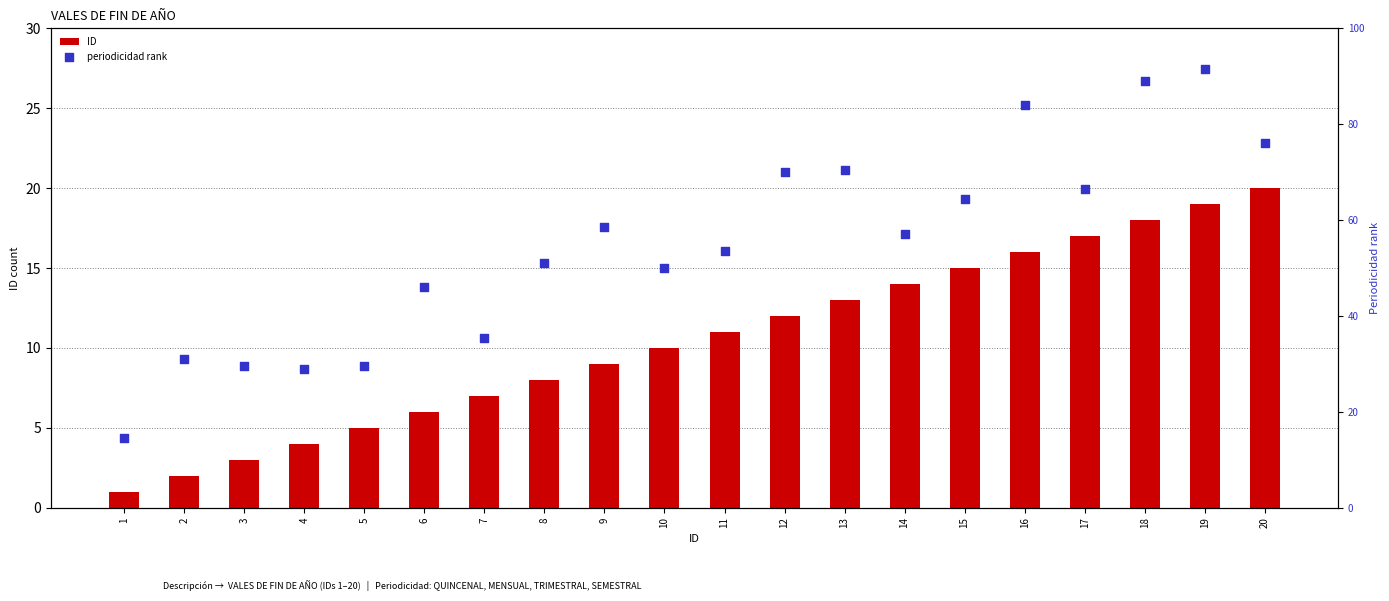

At how many categories does at least one series exceed 74?

4